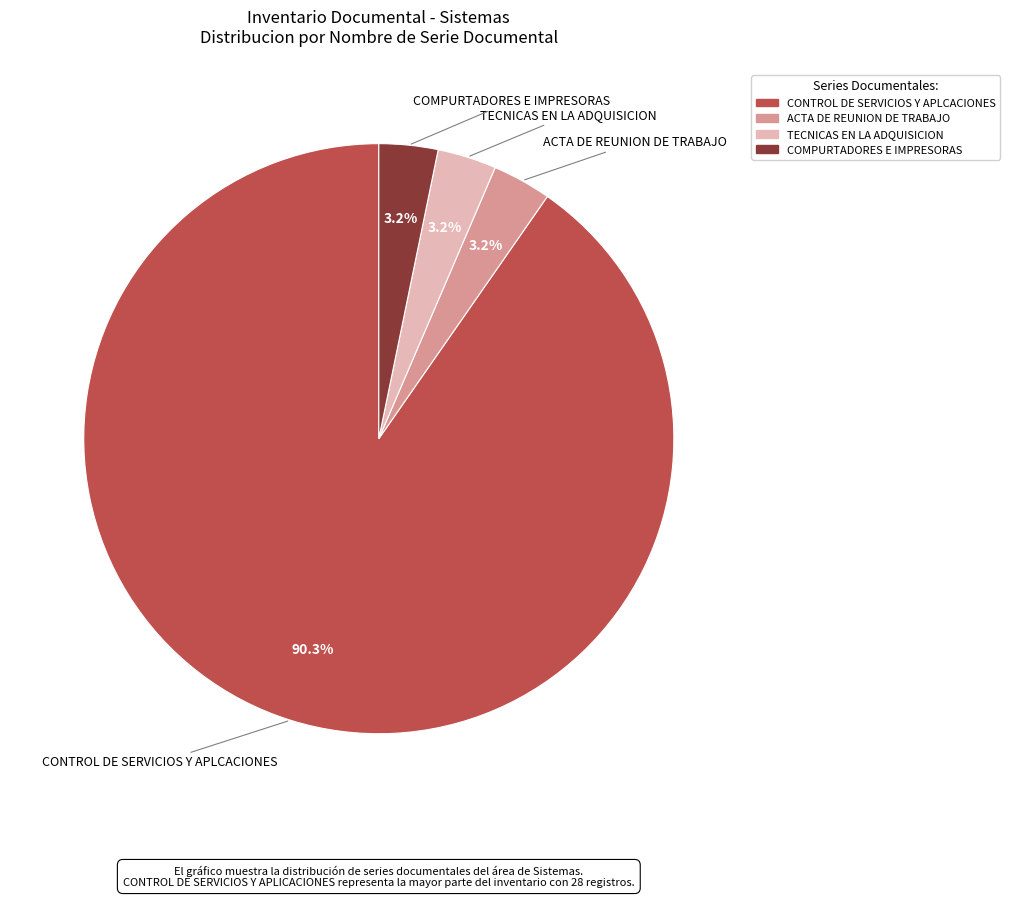

Which slice represents more than half of the pie?

CONTROL DE SERVICIOS Y APLCACIONES